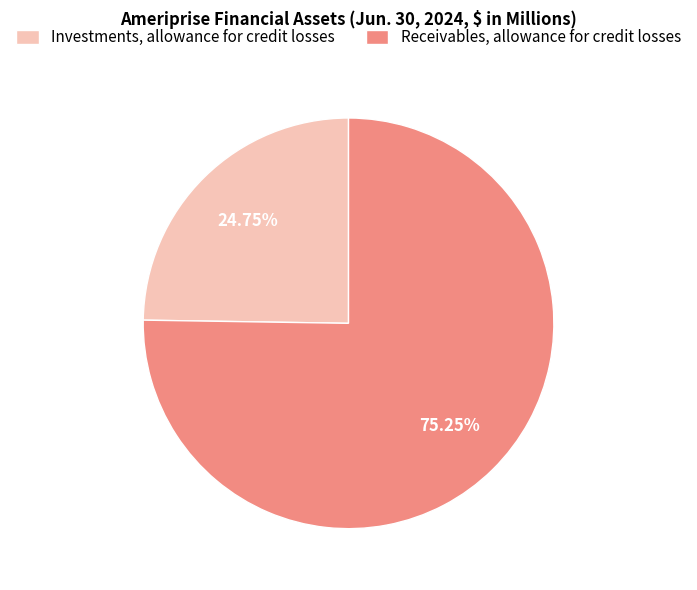

To the nearest percent, what is the average slice percentage?

50%